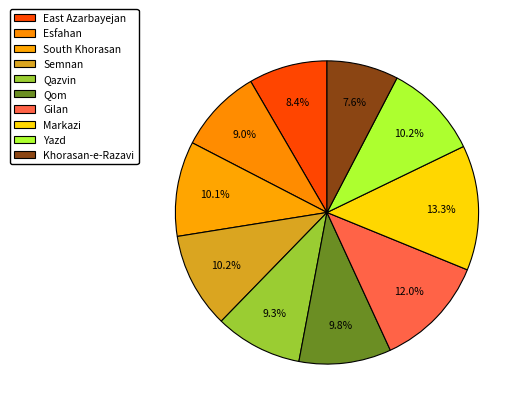

Count the number of slices in the pie.

10